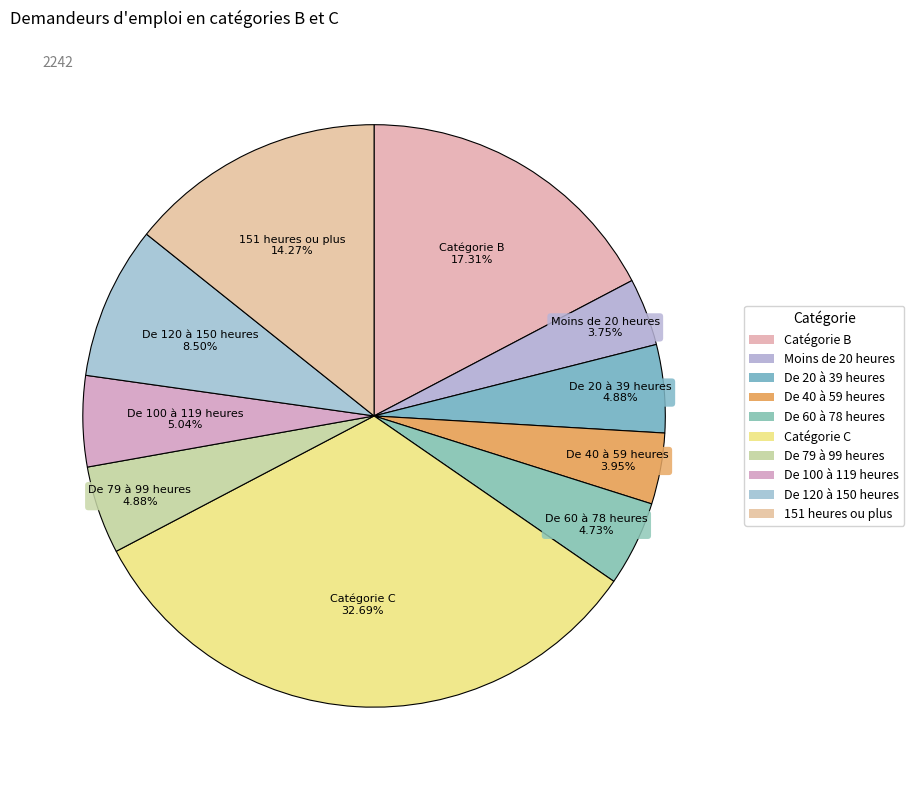

What portion of the pie excludes De 79 à 99 heures?

95.1%